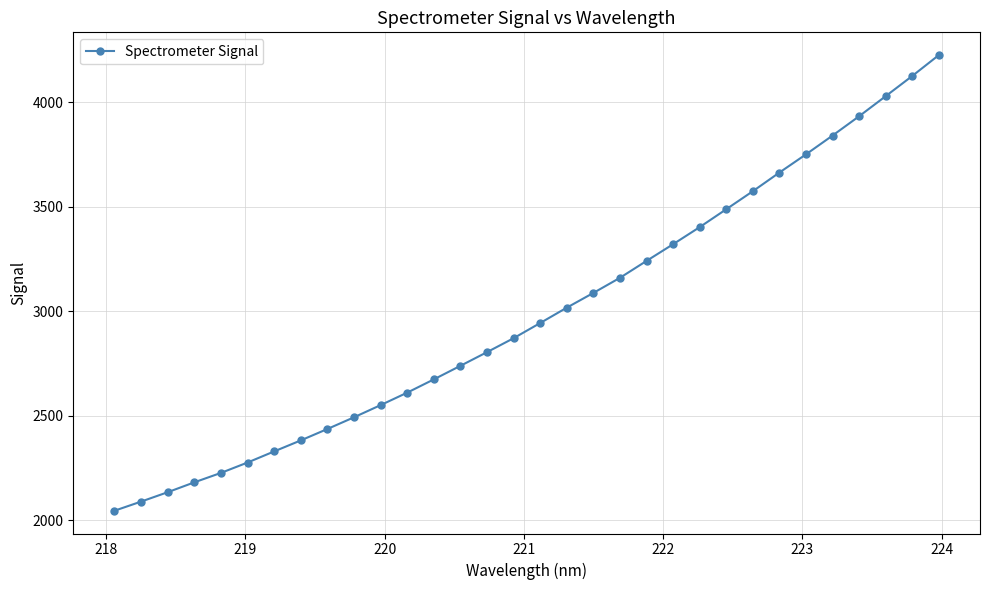

What is the difference between the maximum and minimum values?

2178.9